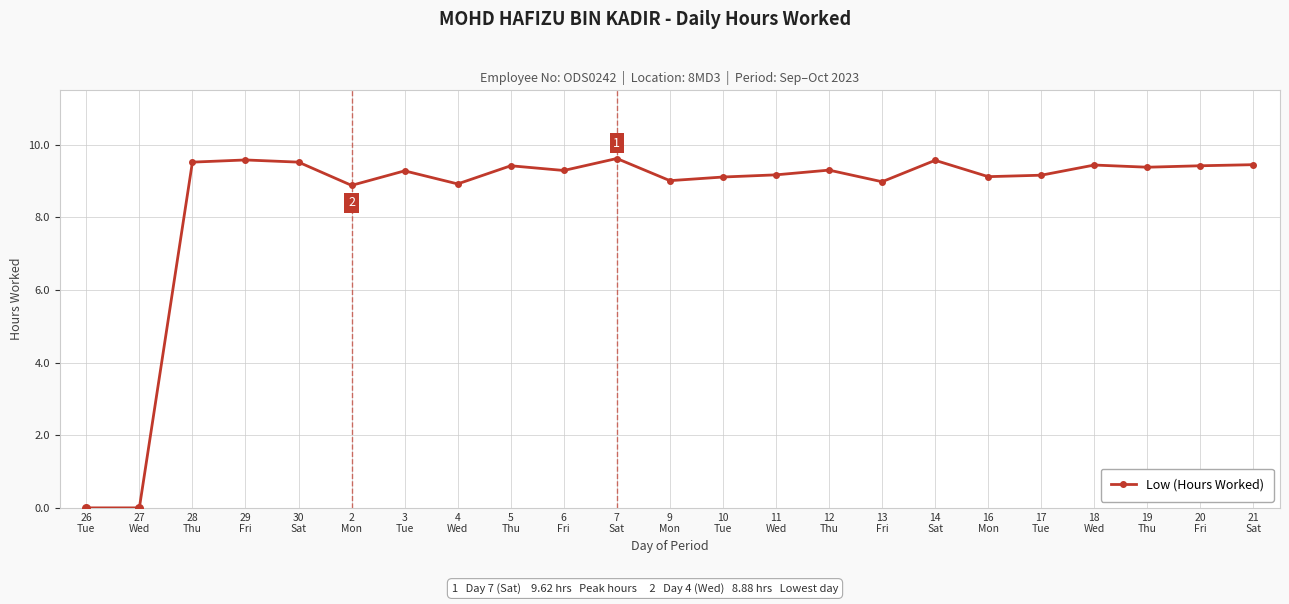

Which has a higher value, 19
Thu or 17
Tue?

19
Thu